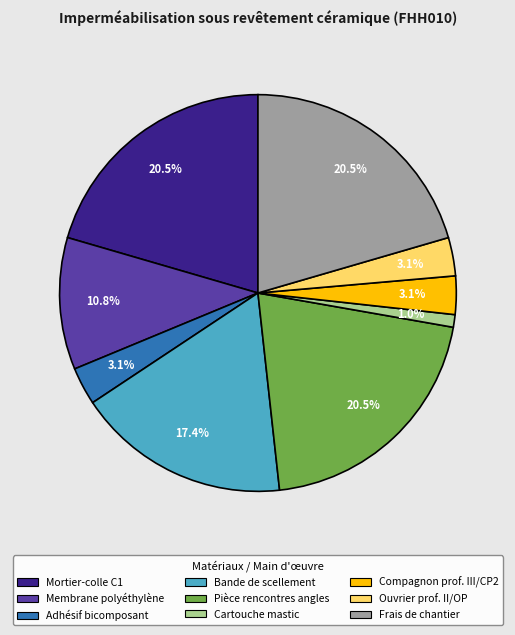

Does any single category account for the majority?

No